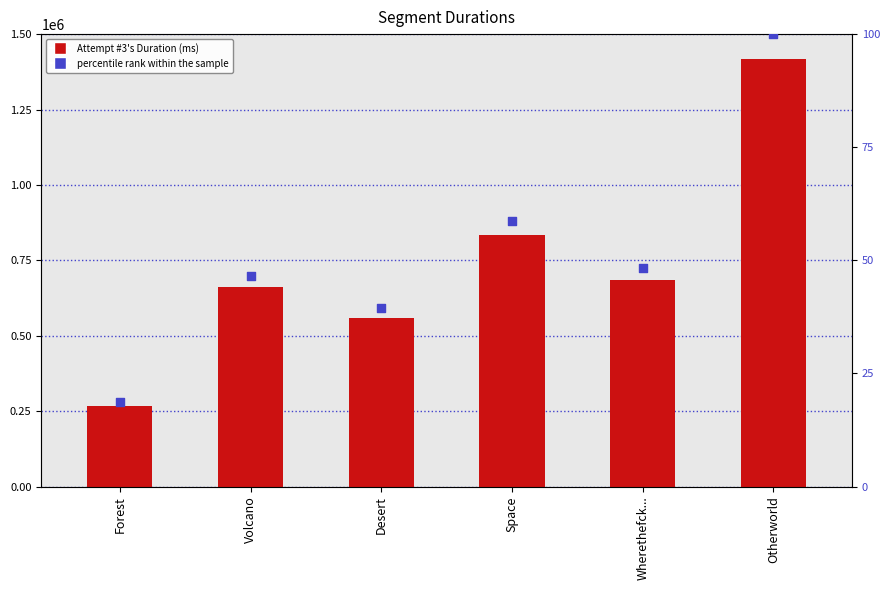

Is the value of percentile rank within the sample at Space greater than the value of Attempt #3's Duration (ms) at Otherworld?

No